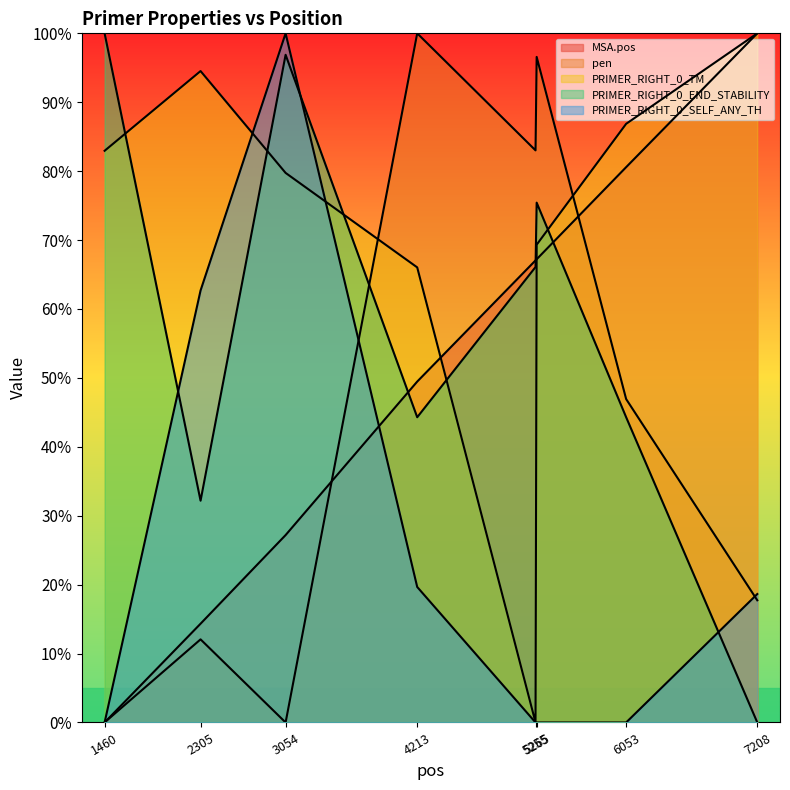

What is the greatest value displayed?

100.0